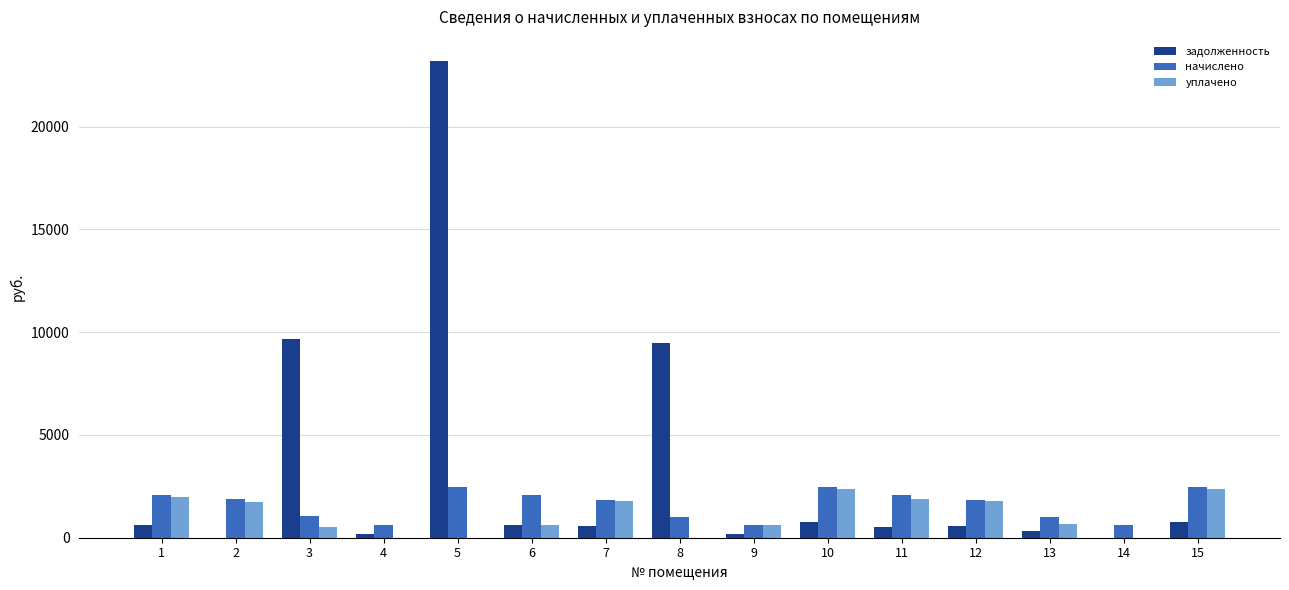

Where is уплачено nearest to the value 1195?

2